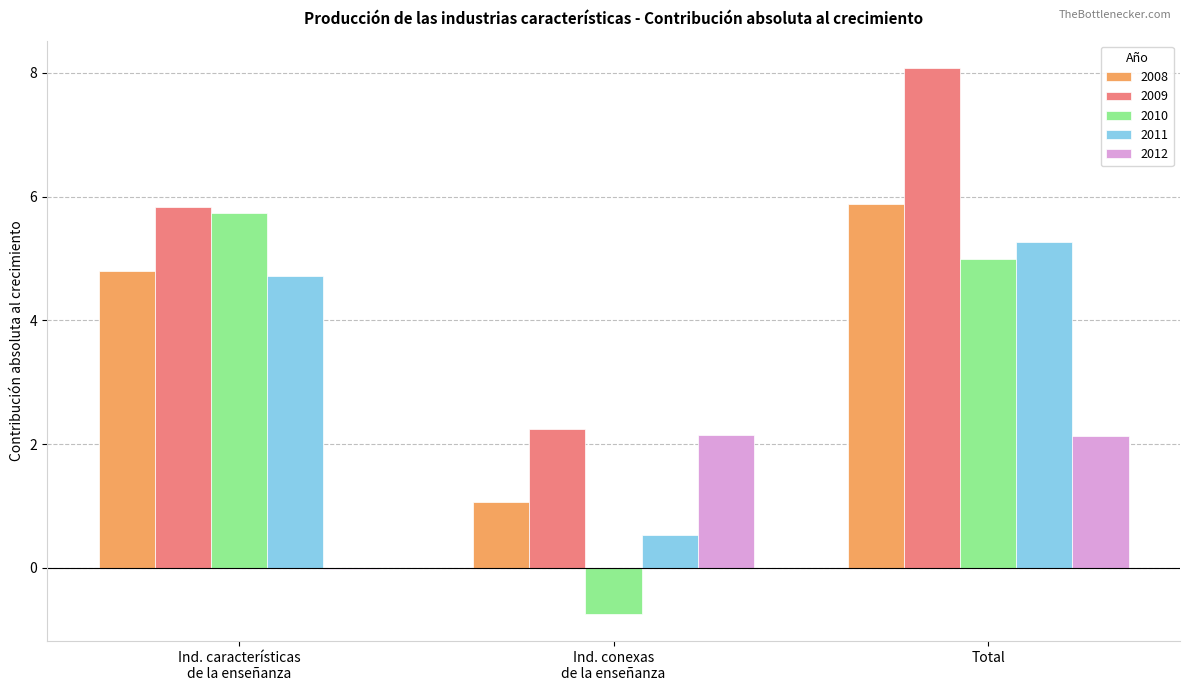

Which category has the highest value across all series?

Total